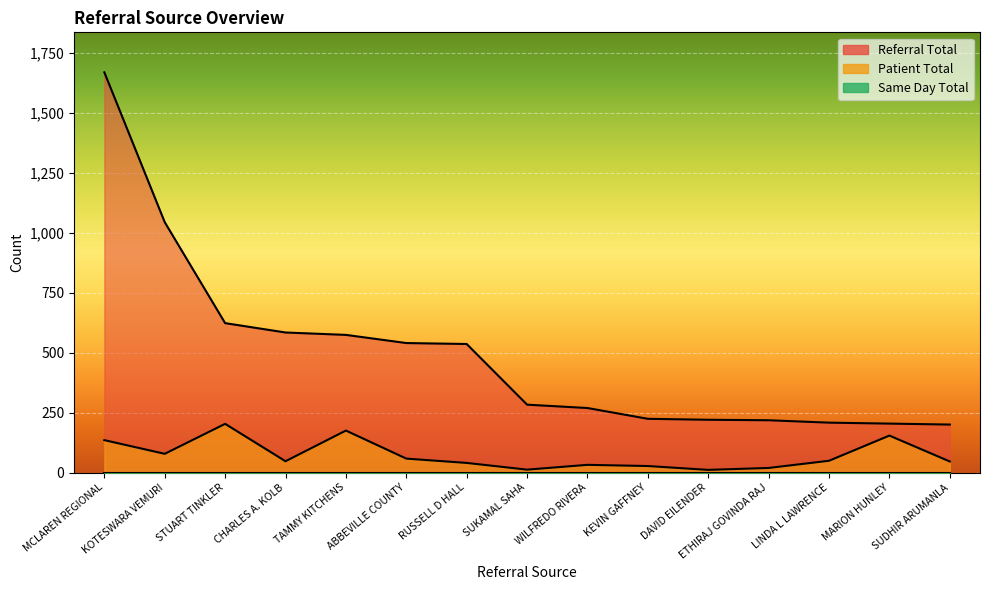

Reading left to right, what are all the values shown in this chart?

Referral Total: MCLAREN REGIONAL=1669	KOTESWARA VEMURI=1044	STUART TINKLER=623	CHARLES A. KOLB=584	TAMMY KITCHENS=574	ABBEVILLE COUNTY=540	RUSSELL D HALL=536	SUKAMAL SAHA=283	WILFREDO RIVERA=269	KEVIN GAFFNEY=224	DAVID EILENDER=220	ETHIRAJ GOVINDA RAJ=218	LINDA L LAWRENCE=208	MARION HUNLEY=204	SUDHIR ARUMANLA=200
Patient Total: MCLAREN REGIONAL=135	KOTESWARA VEMURI=78	STUART TINKLER=203	CHARLES A. KOLB=47	TAMMY KITCHENS=175	ABBEVILLE COUNTY=58	RUSSELL D HALL=40	SUKAMAL SAHA=12	WILFREDO RIVERA=32	KEVIN GAFFNEY=27	DAVID EILENDER=11	ETHIRAJ GOVINDA RAJ=19	LINDA L LAWRENCE=49	MARION HUNLEY=154	SUDHIR ARUMANLA=46